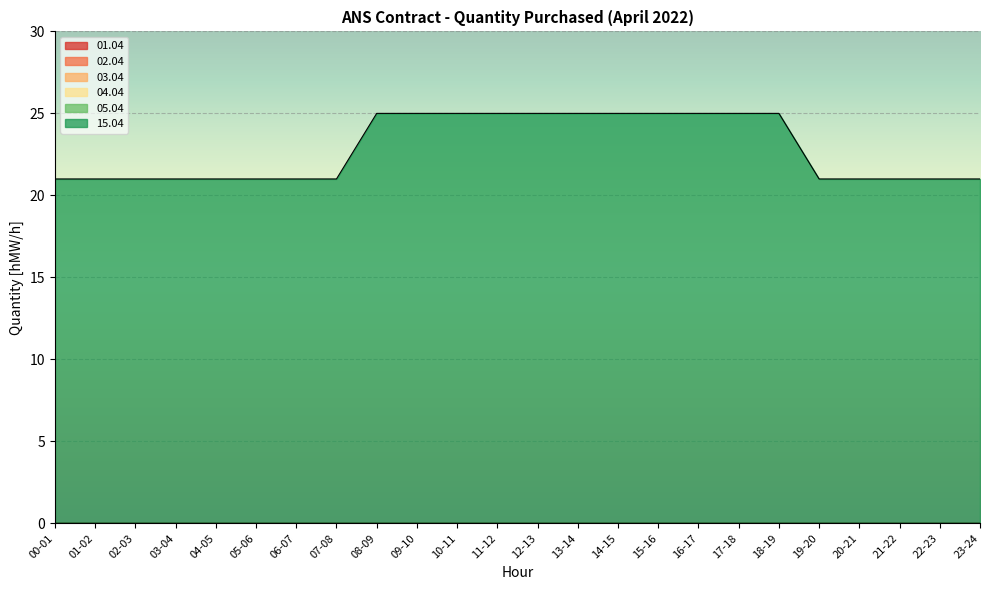

Reading left to right, list all the values displayed in this chart.

01.04: 00-01=0	01-02=0	02-03=0	03-04=0	04-05=0	05-06=0	06-07=0	07-08=0	08-09=0	09-10=0	10-11=0	11-12=0	12-13=0	13-14=0	14-15=0	15-16=0	16-17=0	17-18=0	18-19=0	19-20=0	20-21=0	21-22=0	22-23=0	23-24=0
02.04: 00-01=0	01-02=0	02-03=0	03-04=0	04-05=0	05-06=0	06-07=0	07-08=0	08-09=0	09-10=0	10-11=0	11-12=0	12-13=0	13-14=0	14-15=0	15-16=0	16-17=0	17-18=0	18-19=0	19-20=0	20-21=0	21-22=0	22-23=0	23-24=0
03.04: 00-01=0	01-02=0	02-03=0	03-04=0	04-05=0	05-06=0	06-07=0	07-08=0	08-09=0	09-10=0	10-11=0	11-12=0	12-13=0	13-14=0	14-15=0	15-16=0	16-17=0	17-18=0	18-19=0	19-20=0	20-21=0	21-22=0	22-23=0	23-24=0
04.04: 00-01=0	01-02=0	02-03=0	03-04=0	04-05=0	05-06=0	06-07=0	07-08=0	08-09=0	09-10=0	10-11=0	11-12=0	12-13=0	13-14=0	14-15=0	15-16=0	16-17=0	17-18=0	18-19=0	19-20=0	20-21=0	21-22=0	22-23=0	23-24=0
05.04: 00-01=0	01-02=0	02-03=0	03-04=0	04-05=0	05-06=0	06-07=0	07-08=0	08-09=0	09-10=0	10-11=0	11-12=0	12-13=0	13-14=0	14-15=0	15-16=0	16-17=0	17-18=0	18-19=0	19-20=0	20-21=0	21-22=0	22-23=0	23-24=0
15.04: 00-01=21	01-02=21	02-03=21	03-04=21	04-05=21	05-06=21	06-07=21	07-08=21	08-09=25	09-10=25	10-11=25	11-12=25	12-13=25	13-14=25	14-15=25	15-16=25	16-17=25	17-18=25	18-19=25	19-20=21	20-21=21	21-22=21	22-23=21	23-24=21